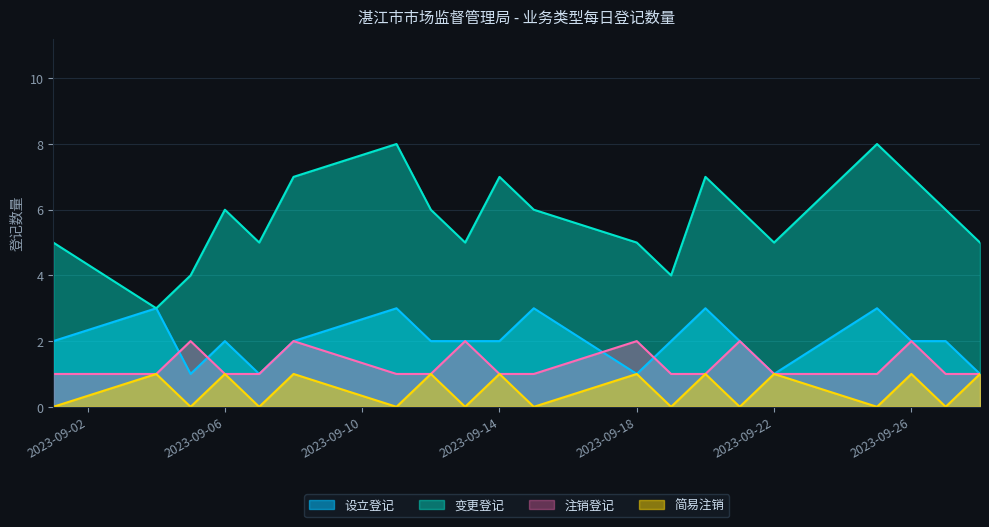

At which category does 注销登记 reach its first local peak?

2023-09-05